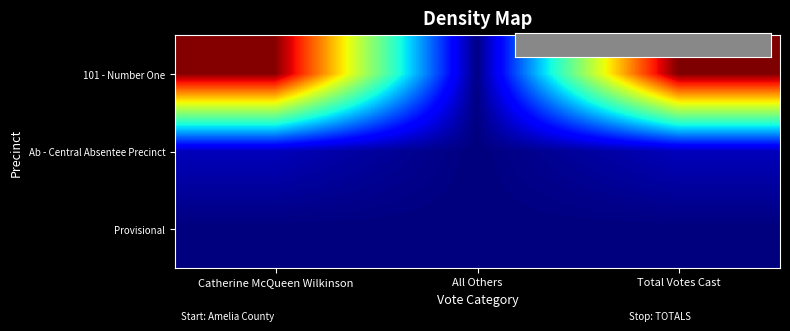

At which category is the sum across all series the highest?

Total Votes Cast